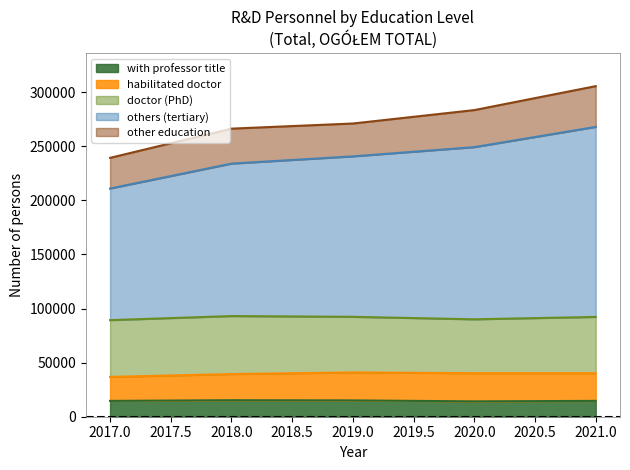

How many interior local peaks does the other education series have?

1